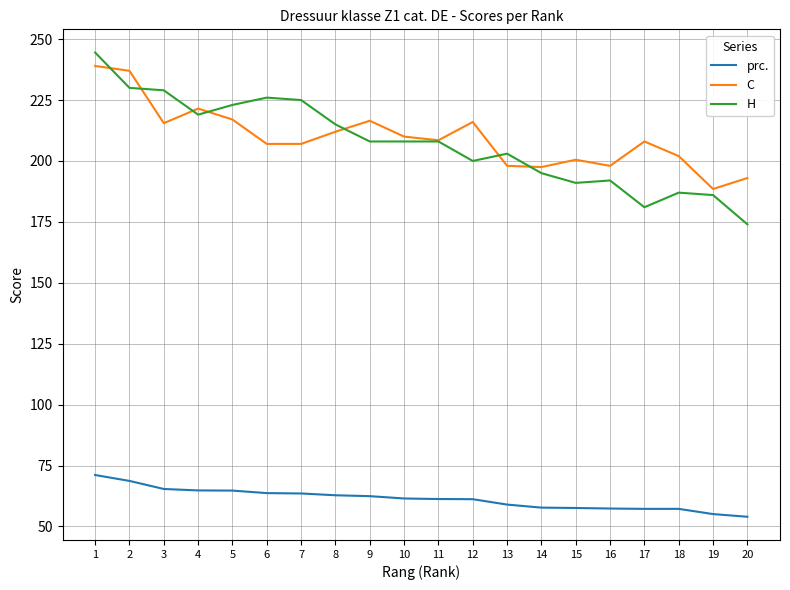

Which series changed the most between 3 and 5?

H